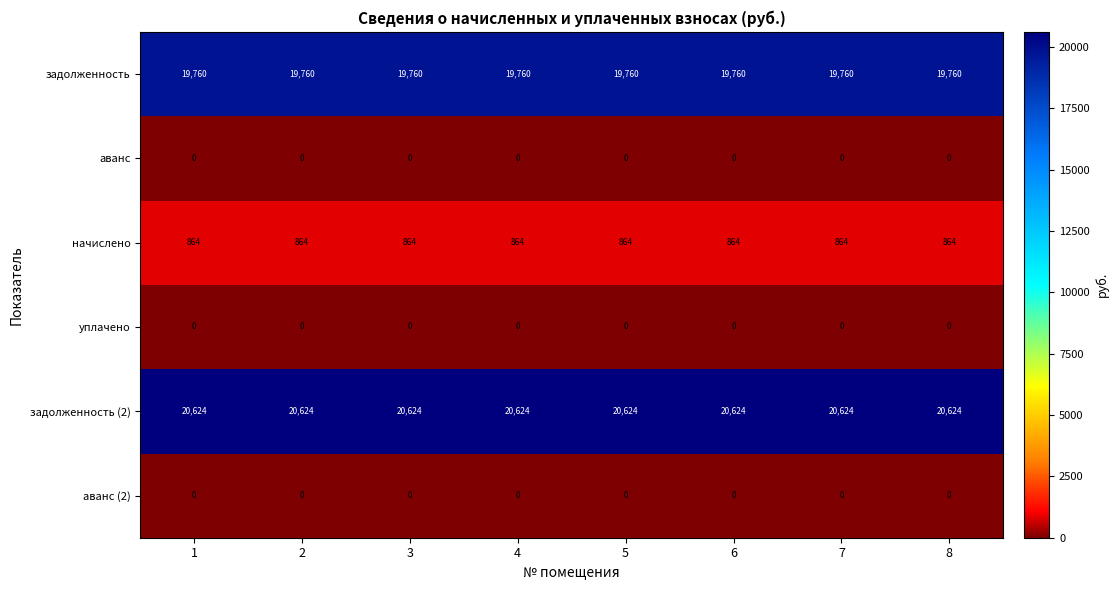

Which series has the largest total across all categories?

задолженность (2)